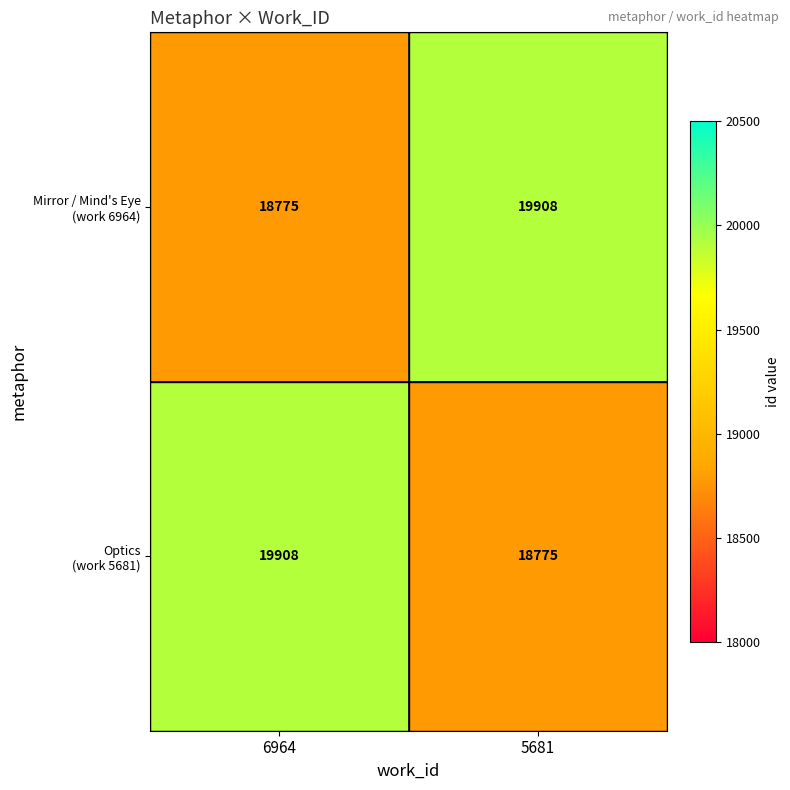

What is the spread (max minus min) of values at 6964?

1133